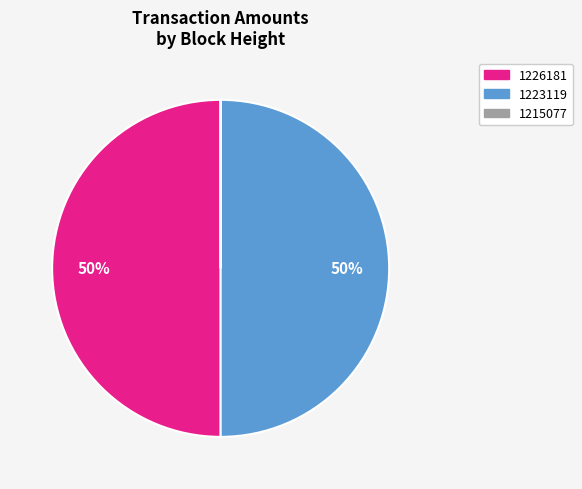

True or false: 1223119 accounts for 50% of the total.

True